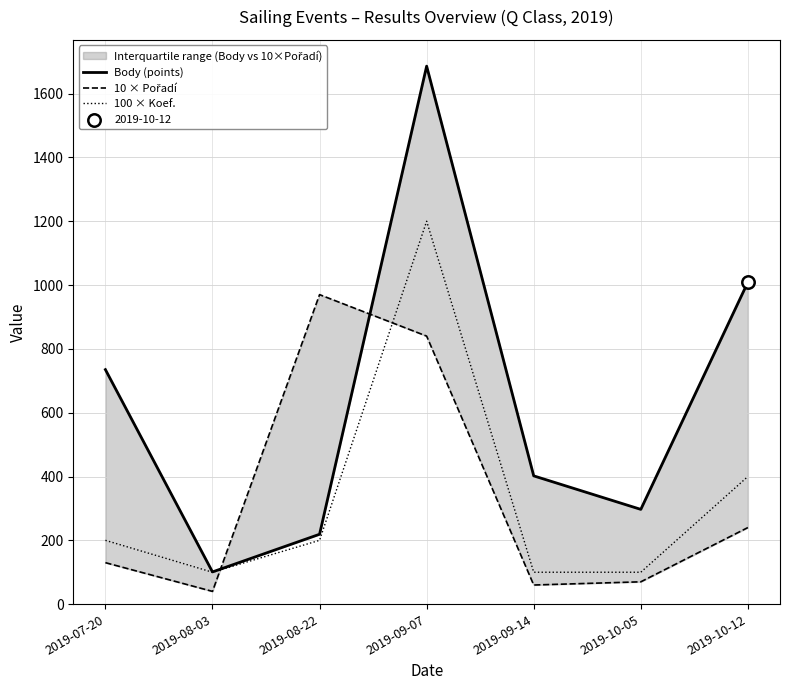

At how many categories does at least one series exceed 94?

7